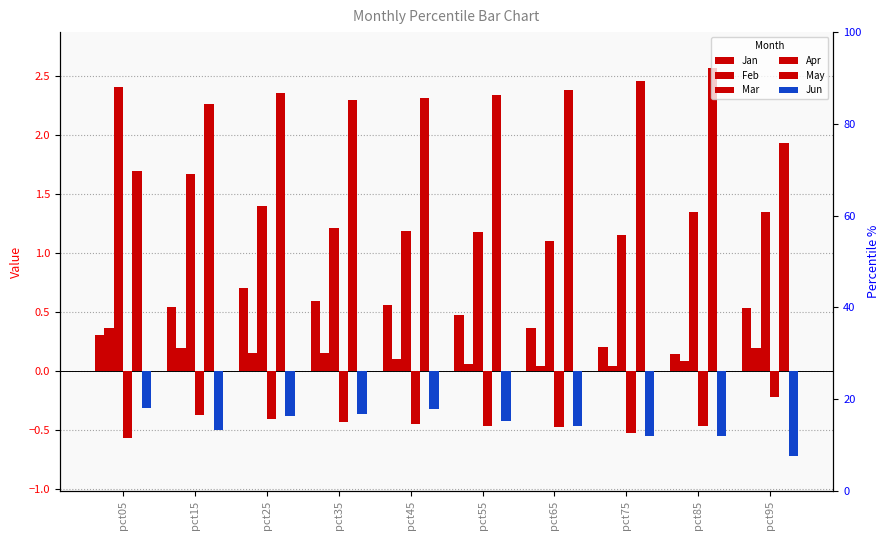

Rank the categories by Jun value from highest to lowest.

pct05, pct45, pct35, pct25, pct55, pct65, pct15, pct75, pct85, pct95